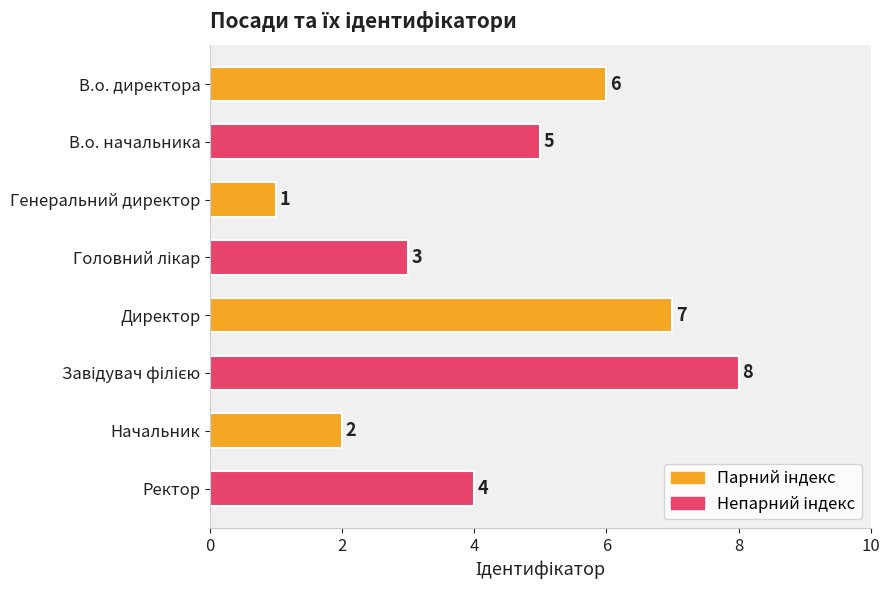

The value at Ректор is 6. True or false?

False